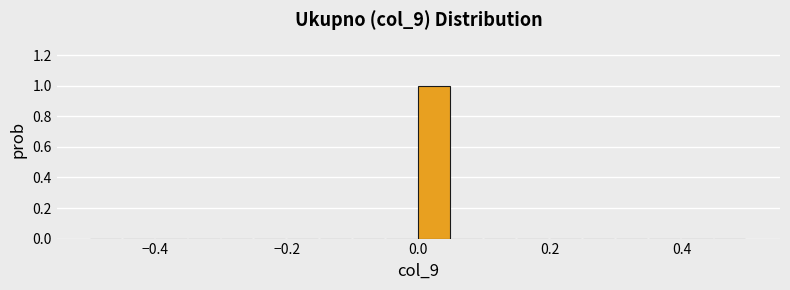

Read against the x-axis, roughly where is the centre of the tallest bar?

0.02